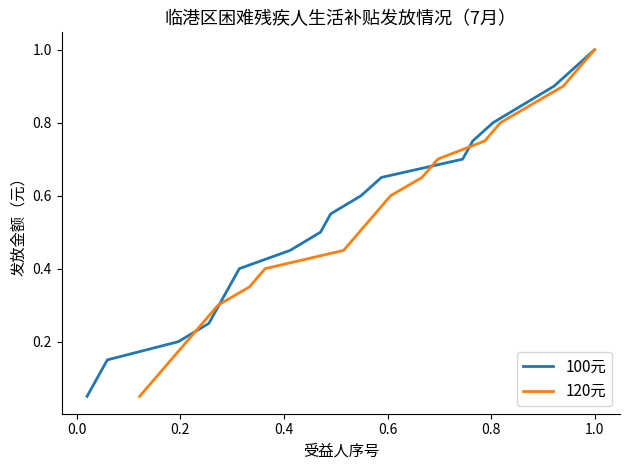

At how many categories does at least one series exceed 0?

20